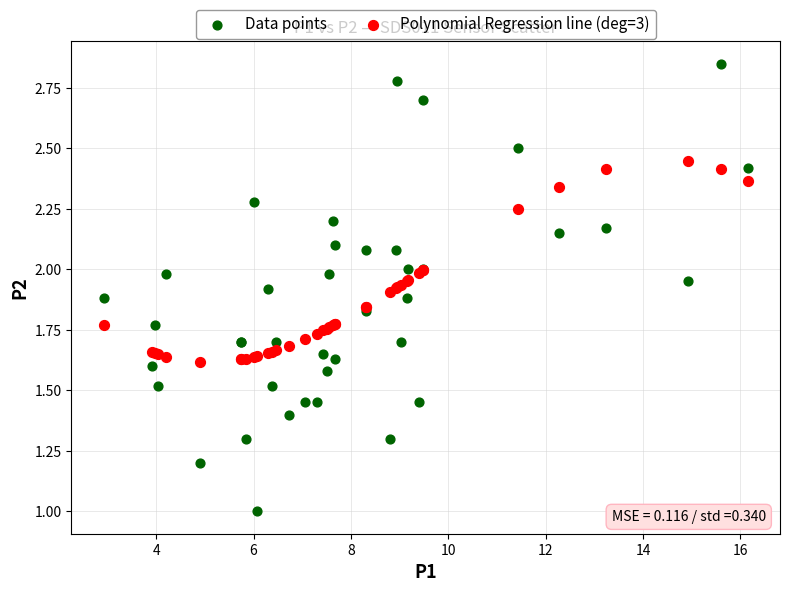

What are all the series names shown in the legend?

Data points, Polynomial Regression line (deg=3)